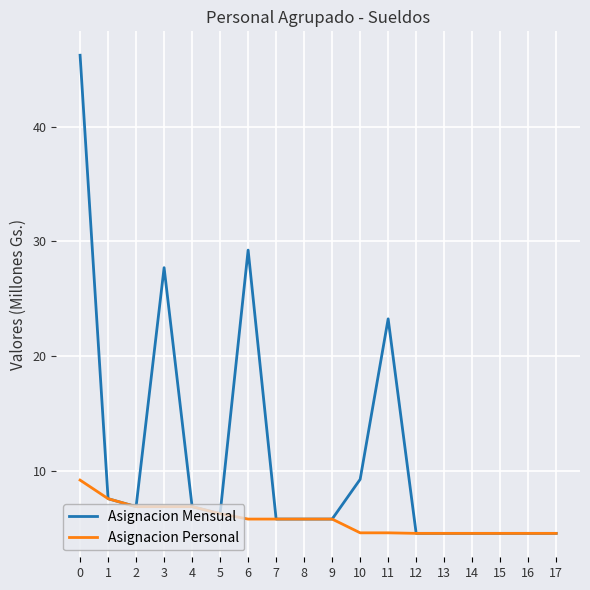

What is the greatest value displayed?

46.2